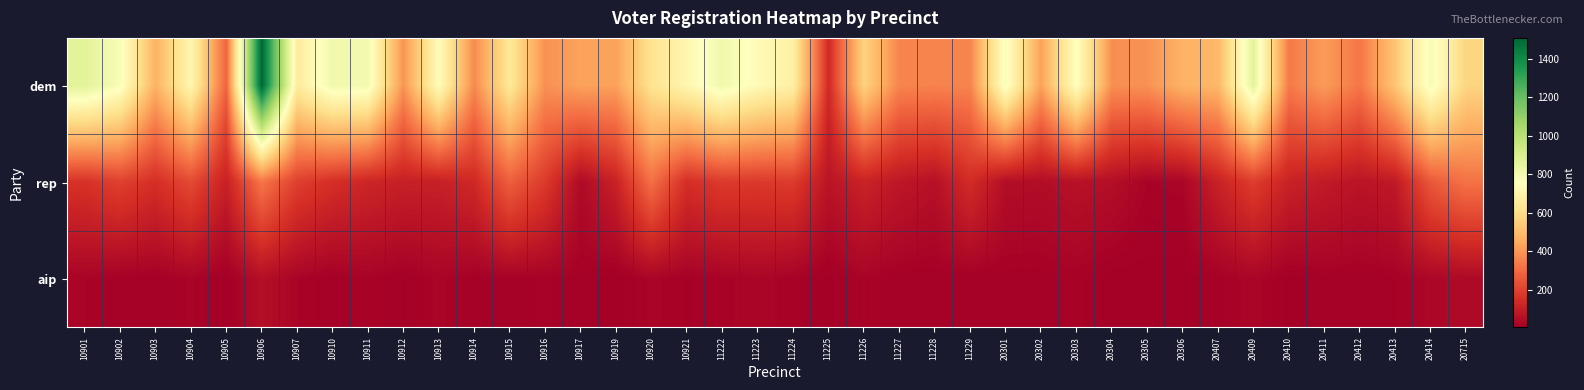

What is the total value across all series at 10905?

403